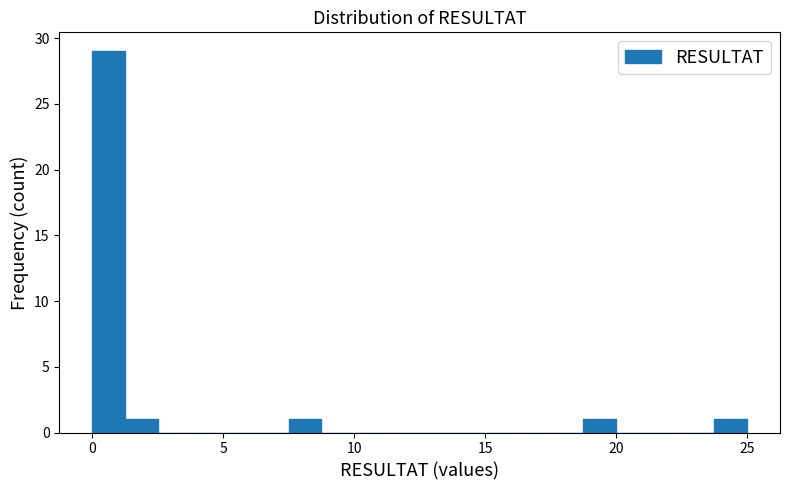

Around what value on the x-axis is the tallest bar? Give the approximate position of its centre, as read against the axis.

0.5